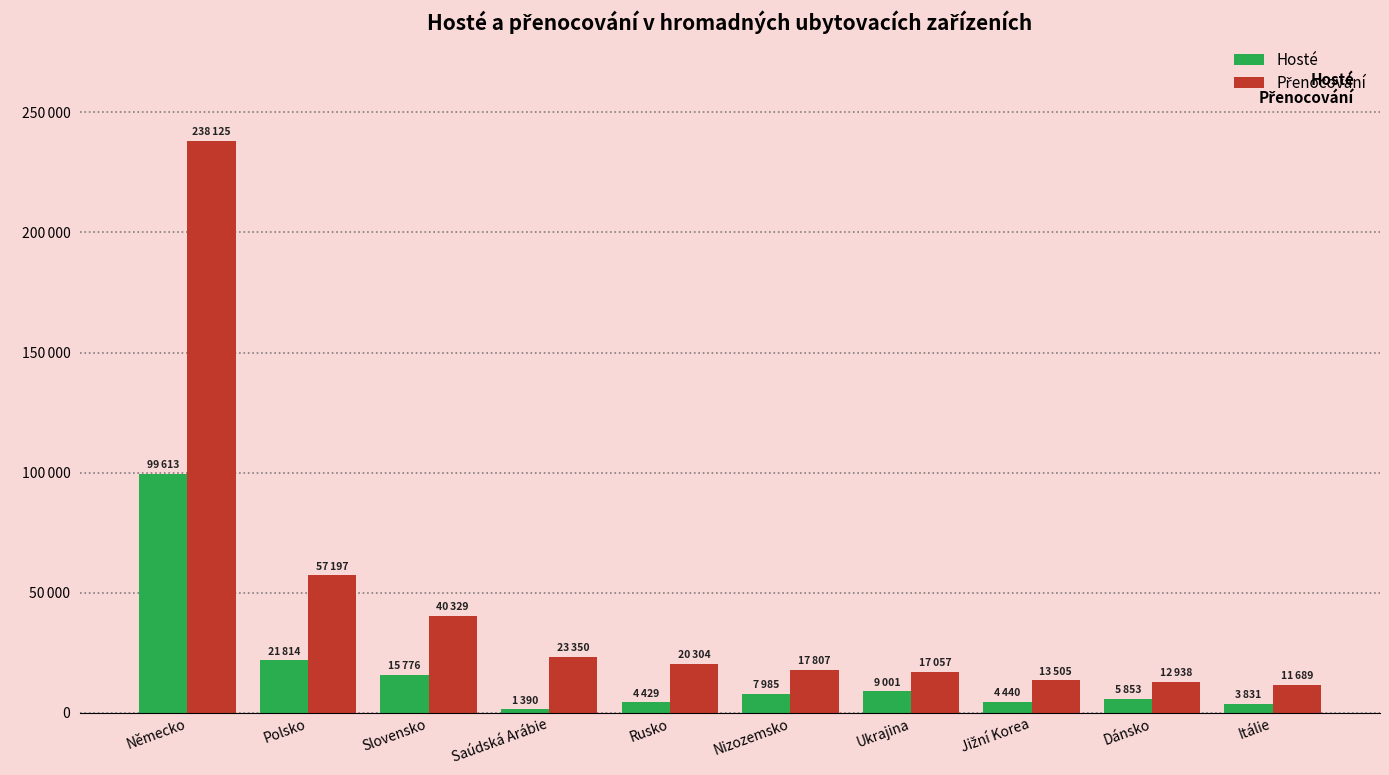

Reading right to left, extract all data points from this chart.

Hosté: 3831	5853	4440	9001	7985	4429	1390	15776	21814	99613
Přenocování: 11689	12938	13505	17057	17807	20304	23350	40329	57197	238125